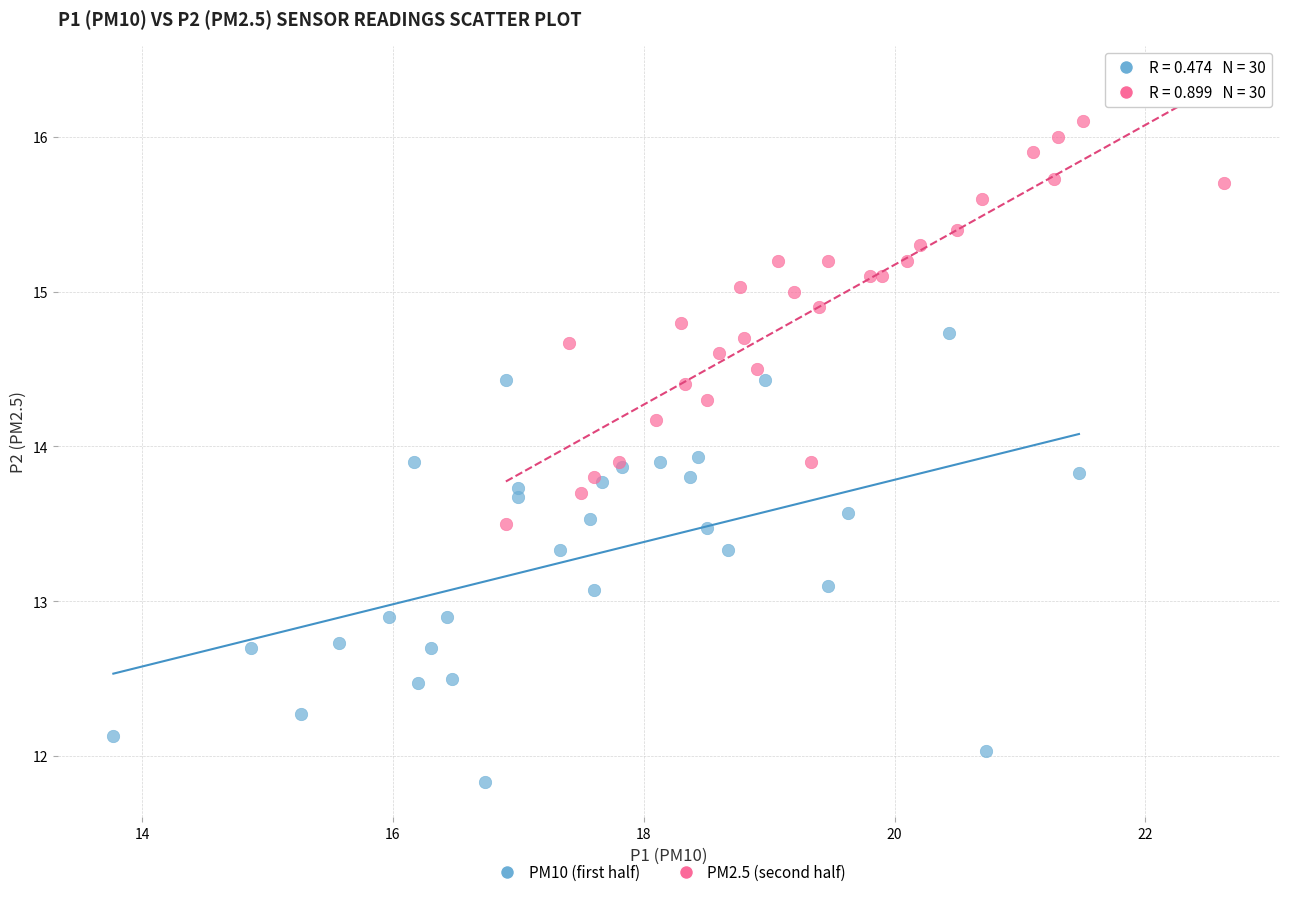

What are all the series names shown in the legend?

PM10 (first half), PM2.5 (second half)